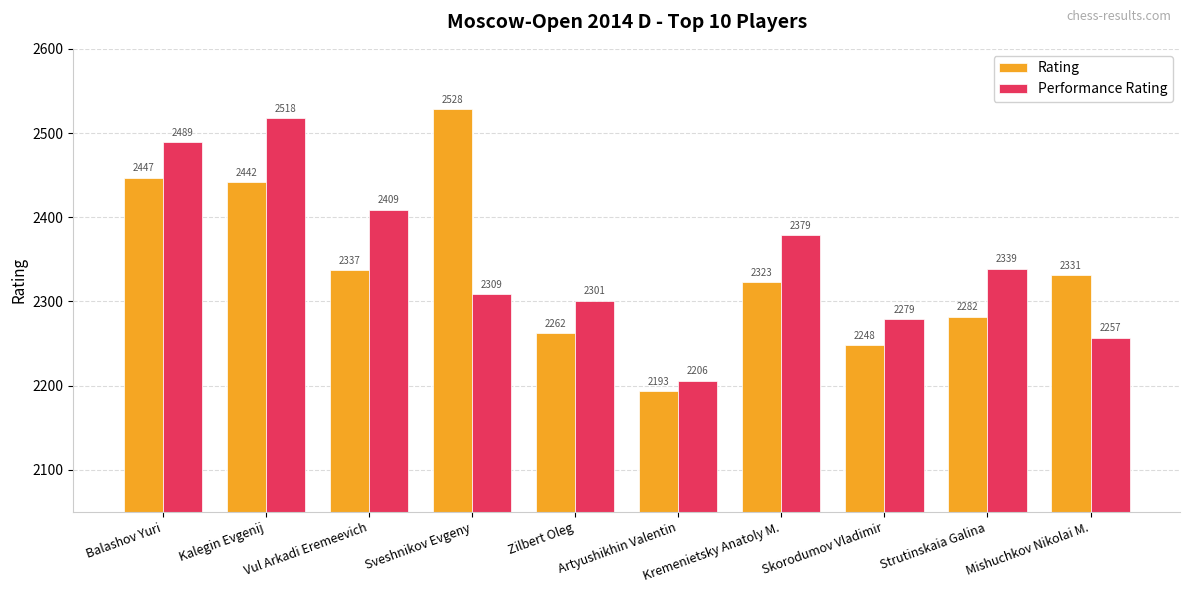

Reading left to right, extract all data points from this chart.

Rating: 2447	2442	2337	2528	2262	2193	2323	2248	2282	2331
Performance Rating: 2489	2518	2409	2309	2301	2206	2379	2279	2339	2257